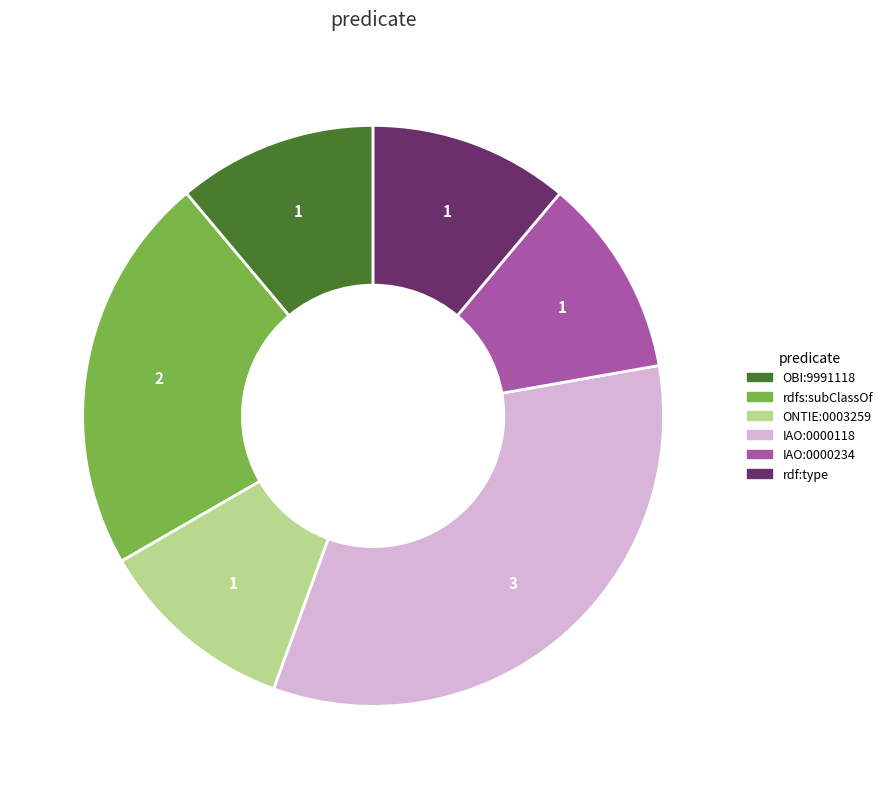

Does rdf:type represent more than half of the total?

No